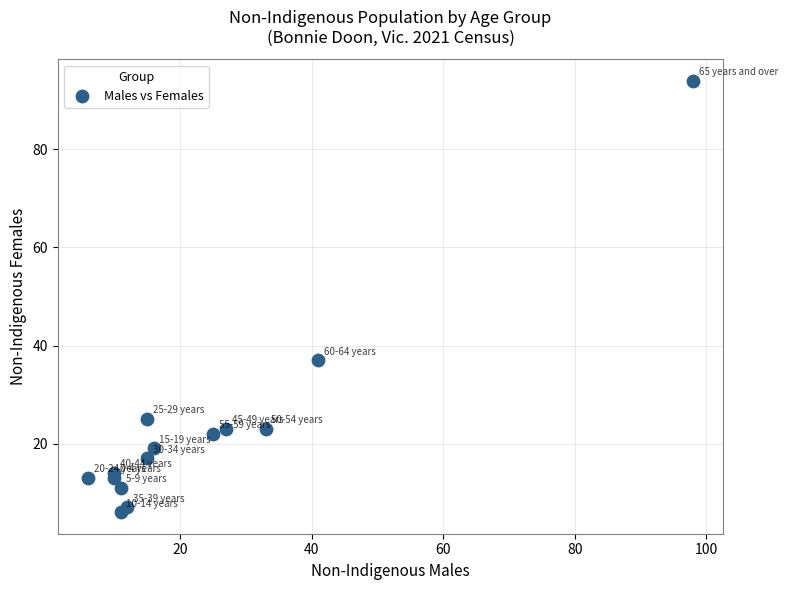

What is the range of Y values (max minus min)?

88